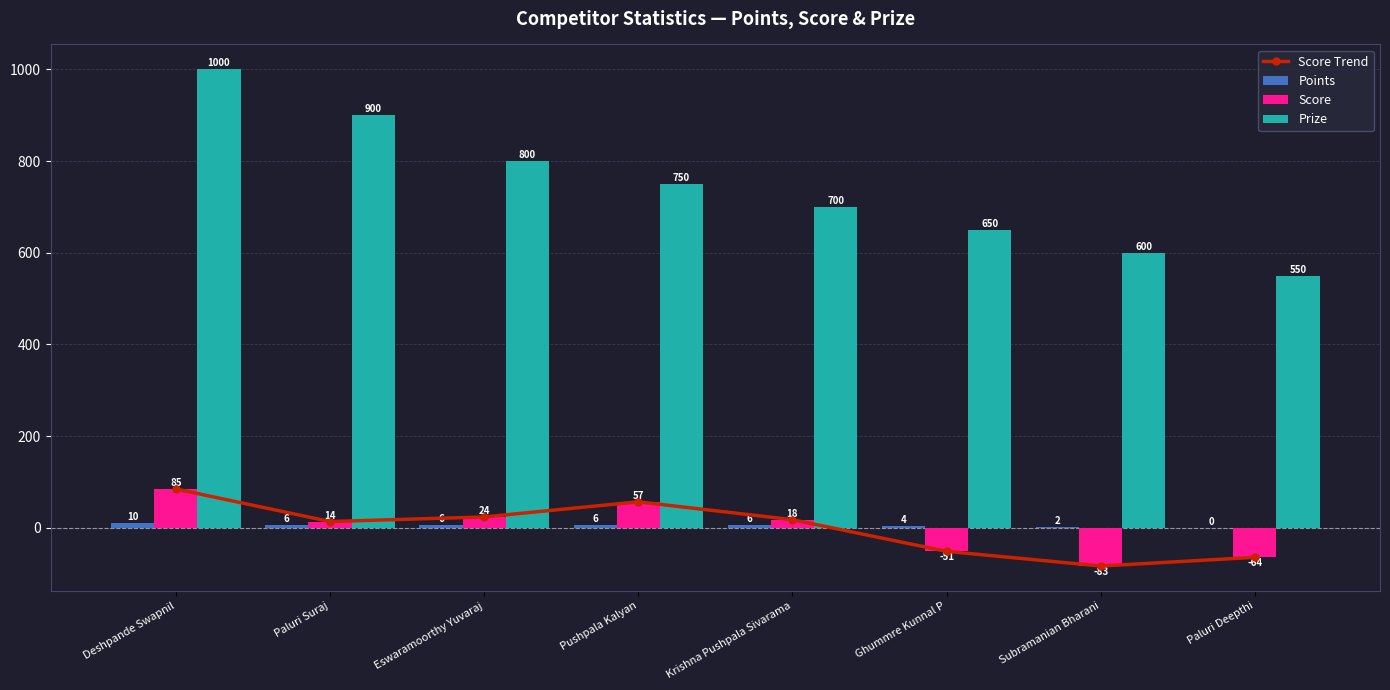

Which series has the widest spread of values?

Prize